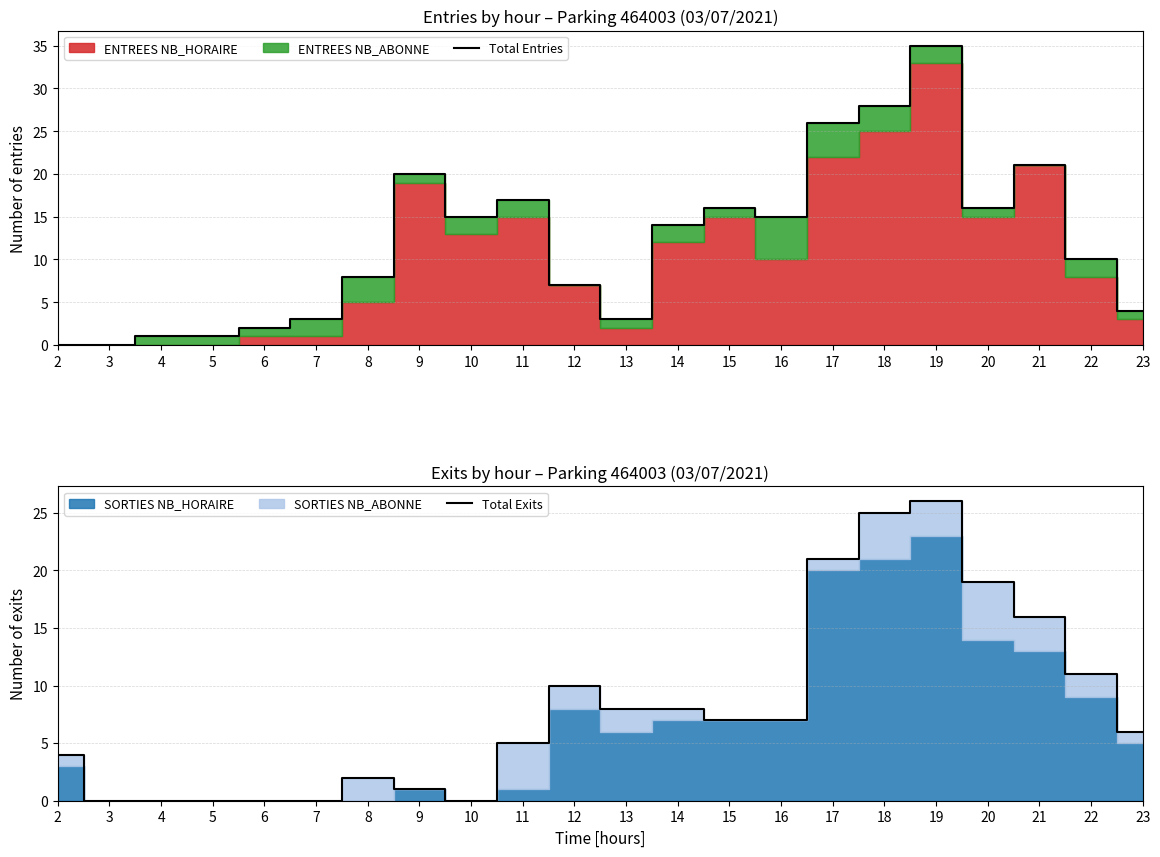

What is the average value of the Total Entries series?

12